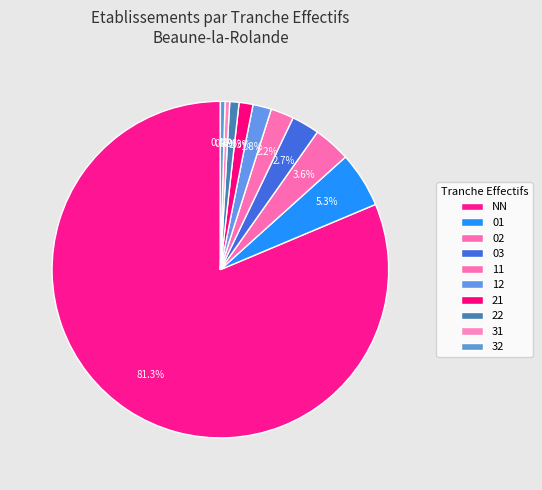

What percentage is the 12 slice, to the nearest percent?

2%